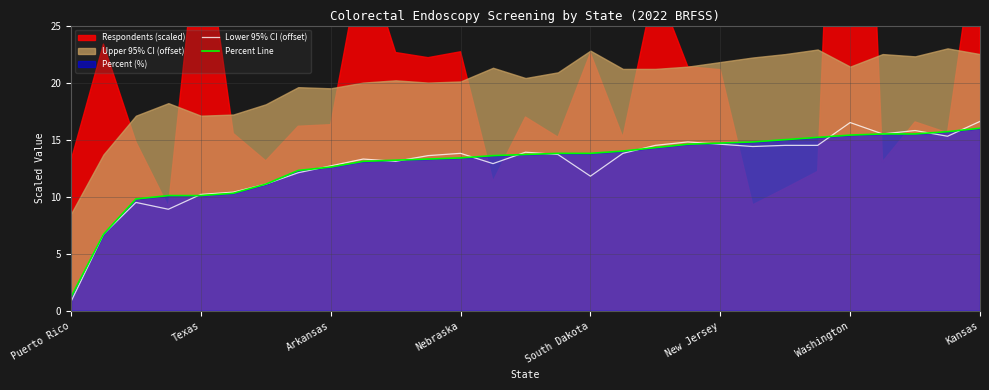

What is the maximum value for Lower 95% CI (offset)?

16.6